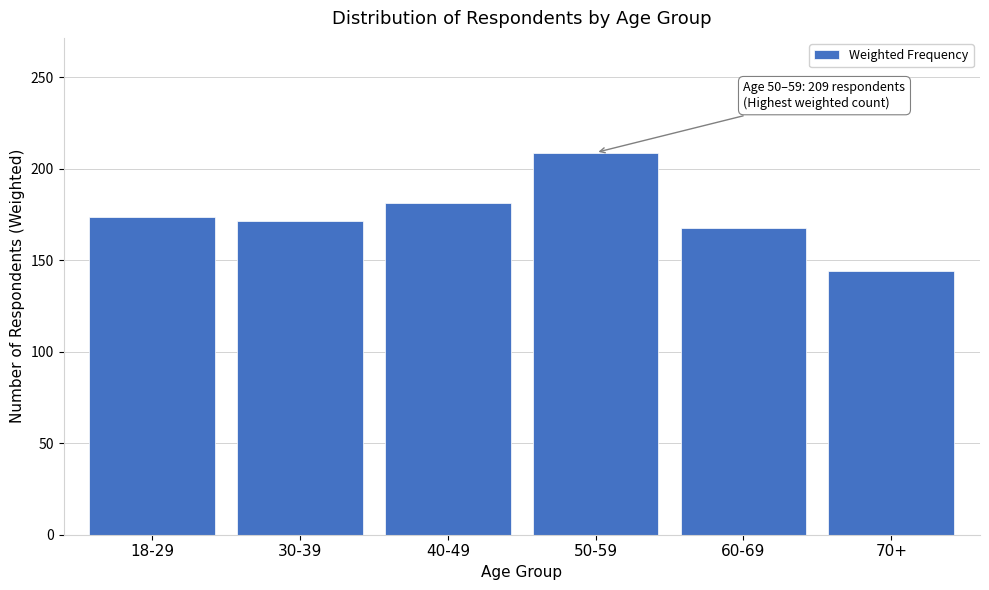

Reading right to left, what are all the values shown in this chart?

144.2	167.4	208.8	181.3	171.6	173.7